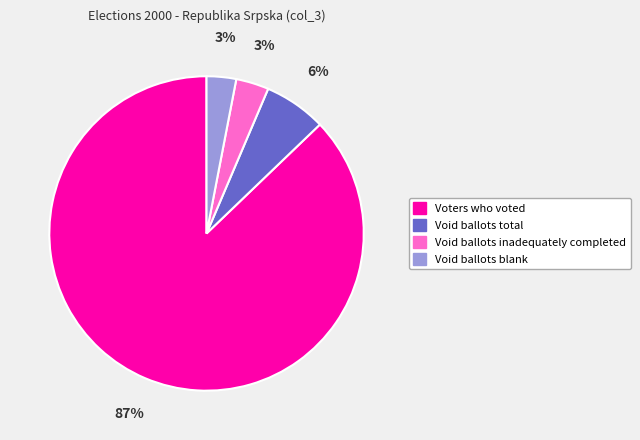

What is the ratio of the value at Void ballots inadequately completed to the value at Void ballots total?

0.5